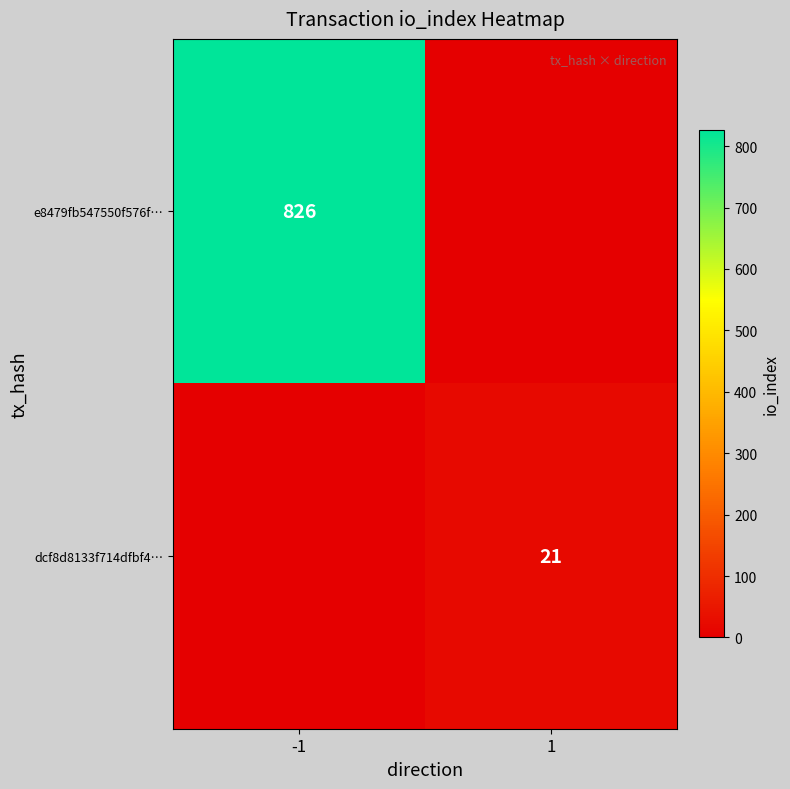

The value of e8479fb547550f576f… at -1 is 1417. True or false?

False